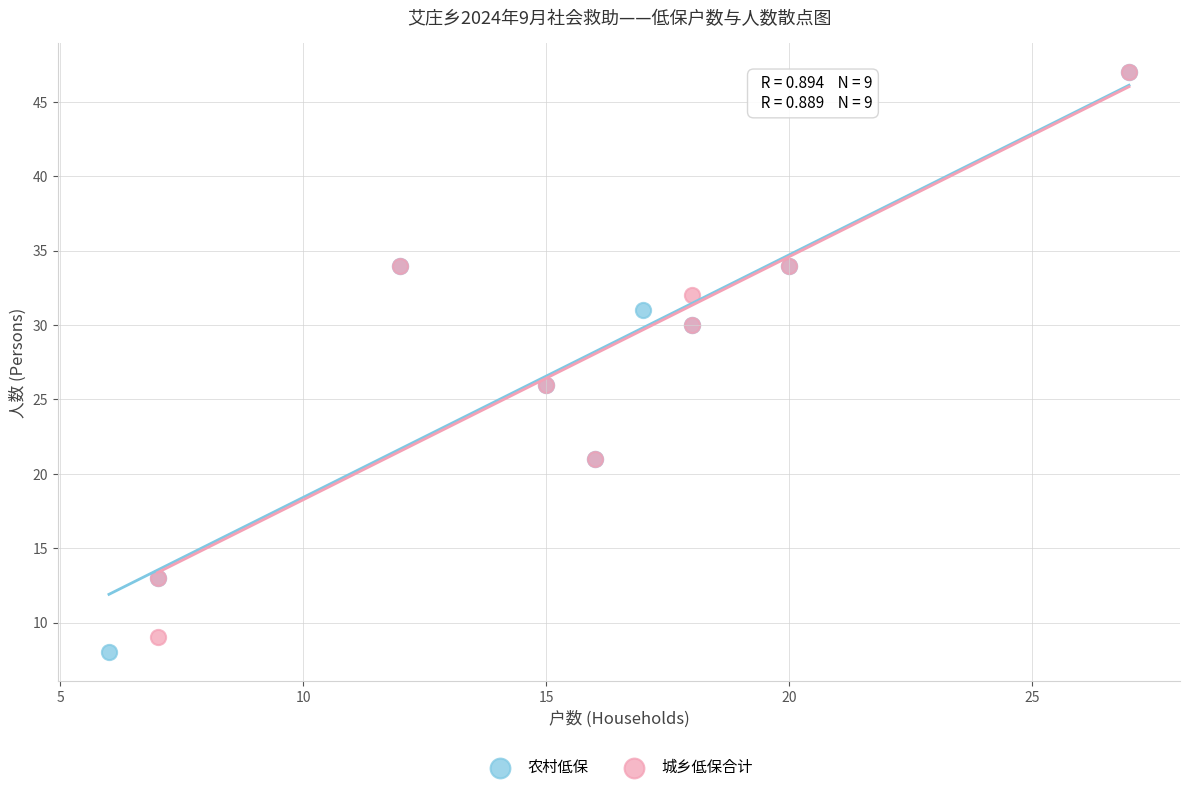

What are all the series names shown in the legend?

农村低保, 城乡低保合计